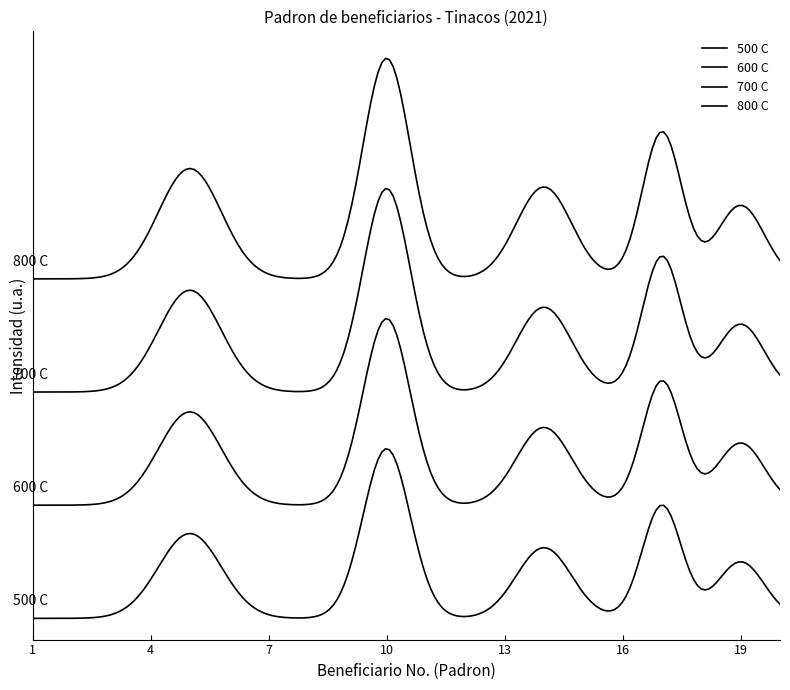

Is this an area chart (filled region under the line)?

No